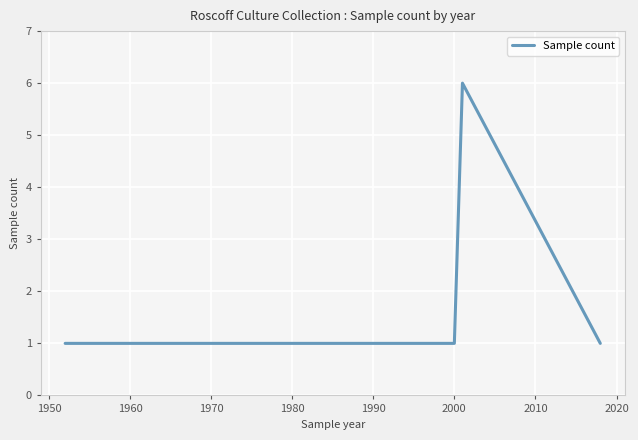

What is the greatest value displayed?

6